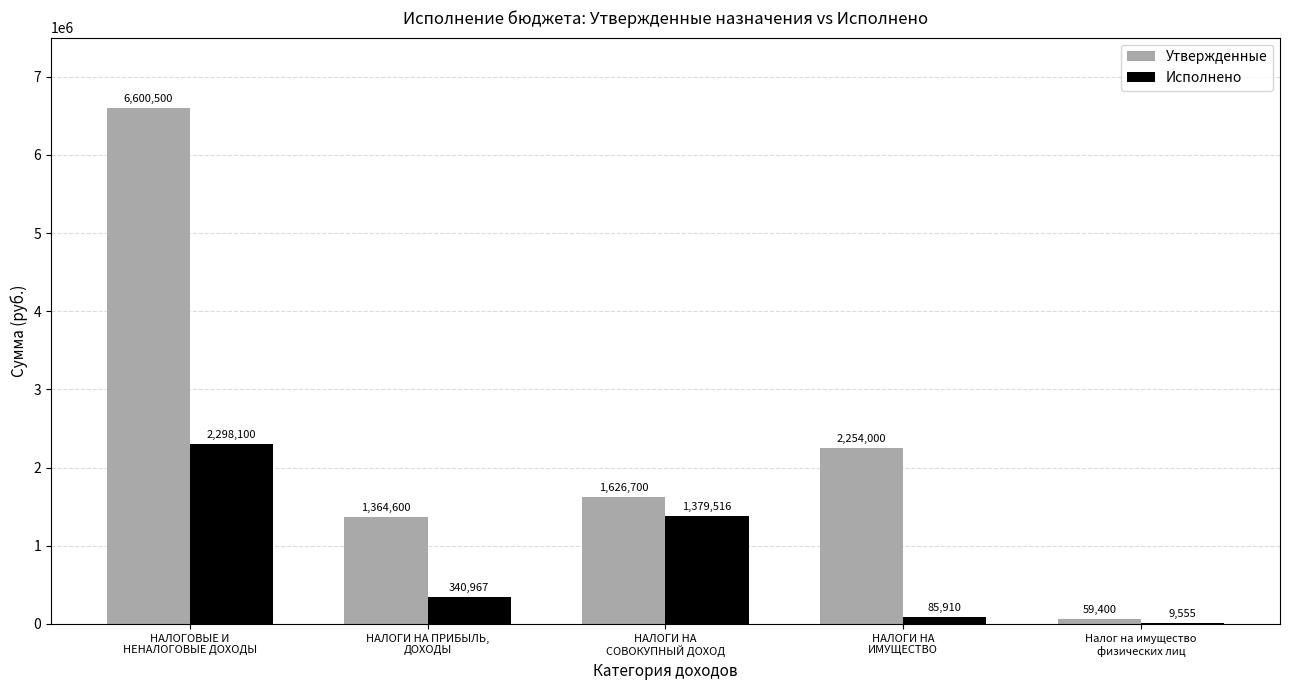

How many groups of bars are there?

5